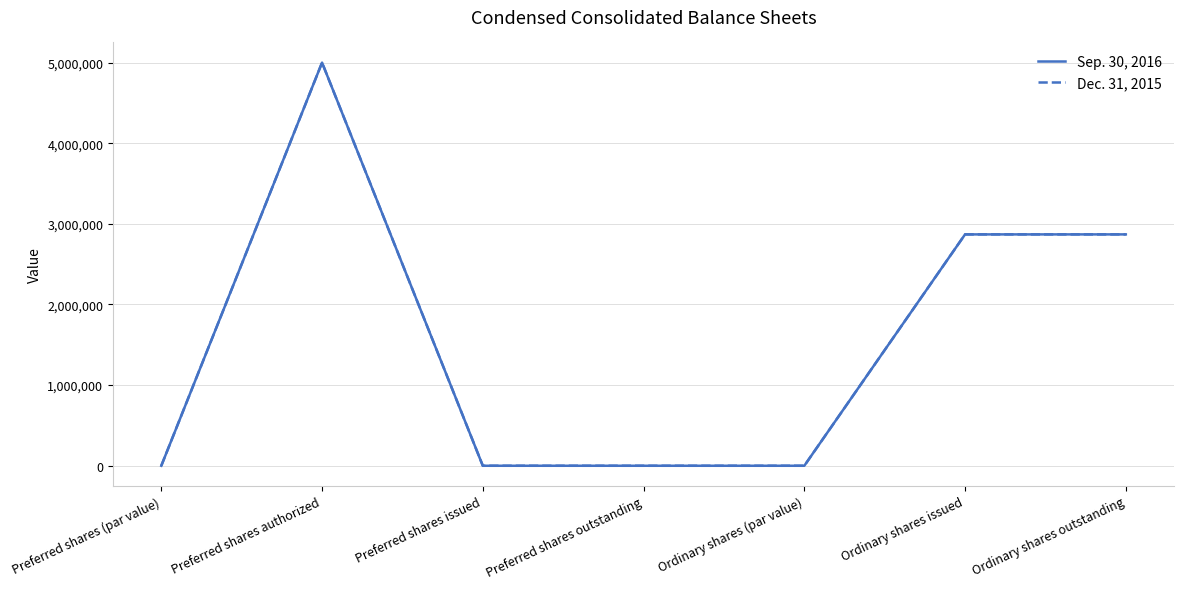

Reading left to right, extract all data points from this chart.

Sep. 30, 2016: 0	5000000	0	0	0	2869375	2869375
Dec. 31, 2015: 0	5000000	0	0	0	2869375	2869375